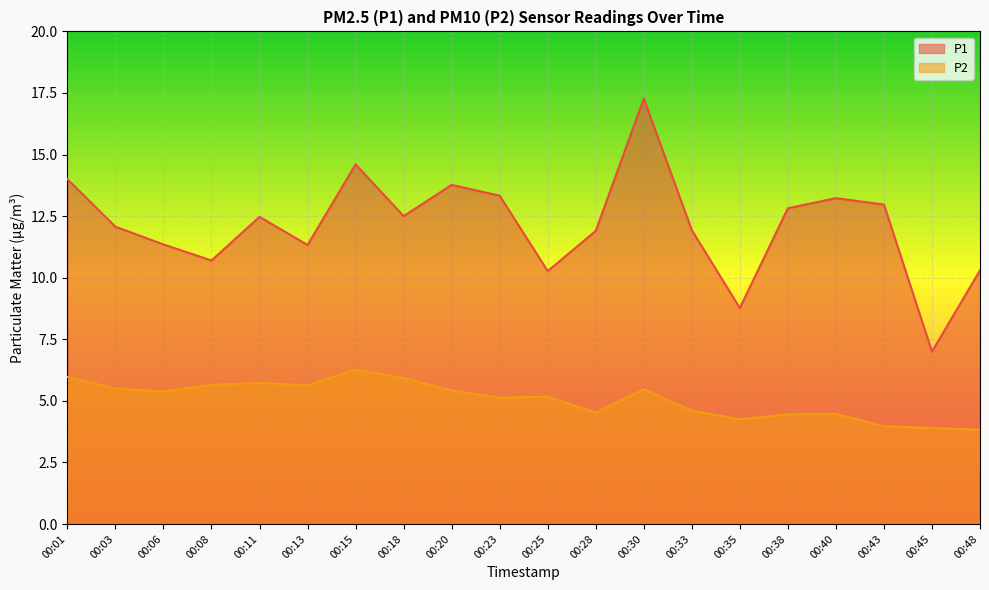

What is the average value of the P2 series?

5.1